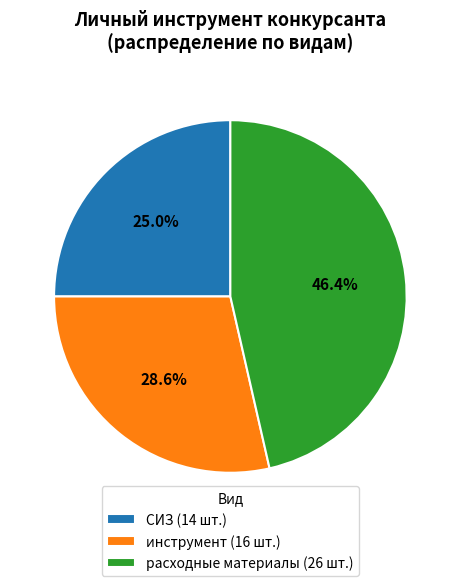

Approximately how many times larger is the value at инструмент (16 шт.) compared to расходные материалы (26 шт.)?

0.6